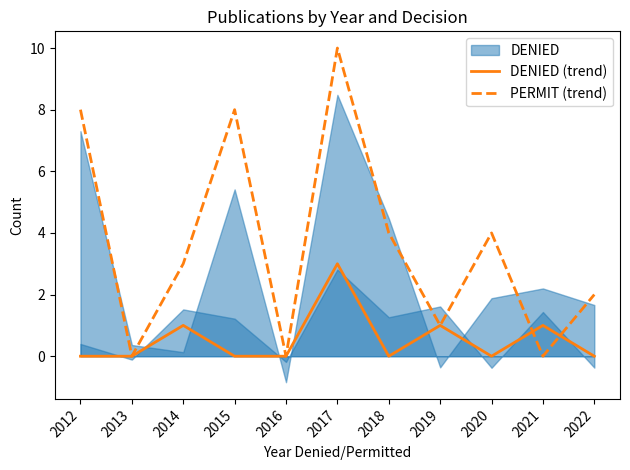

True or false: PERMIT (trend) has more than 2 interior local peaks.

True